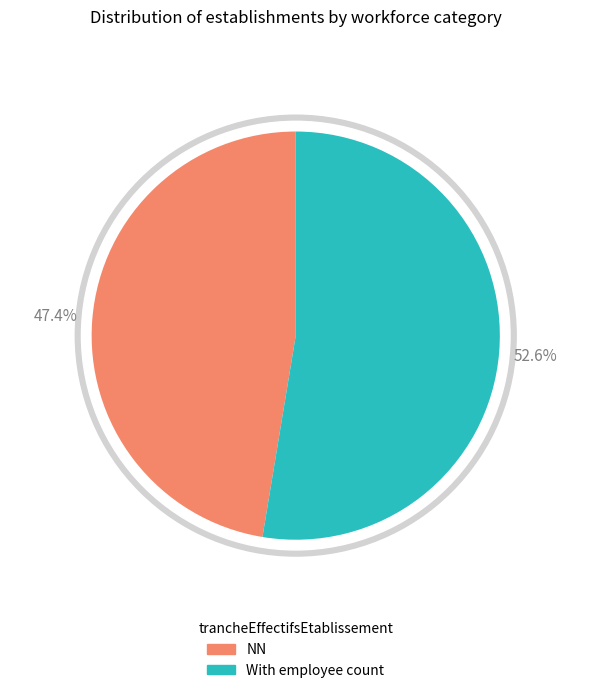

Is it true that 21 is 10% of the pie?

True